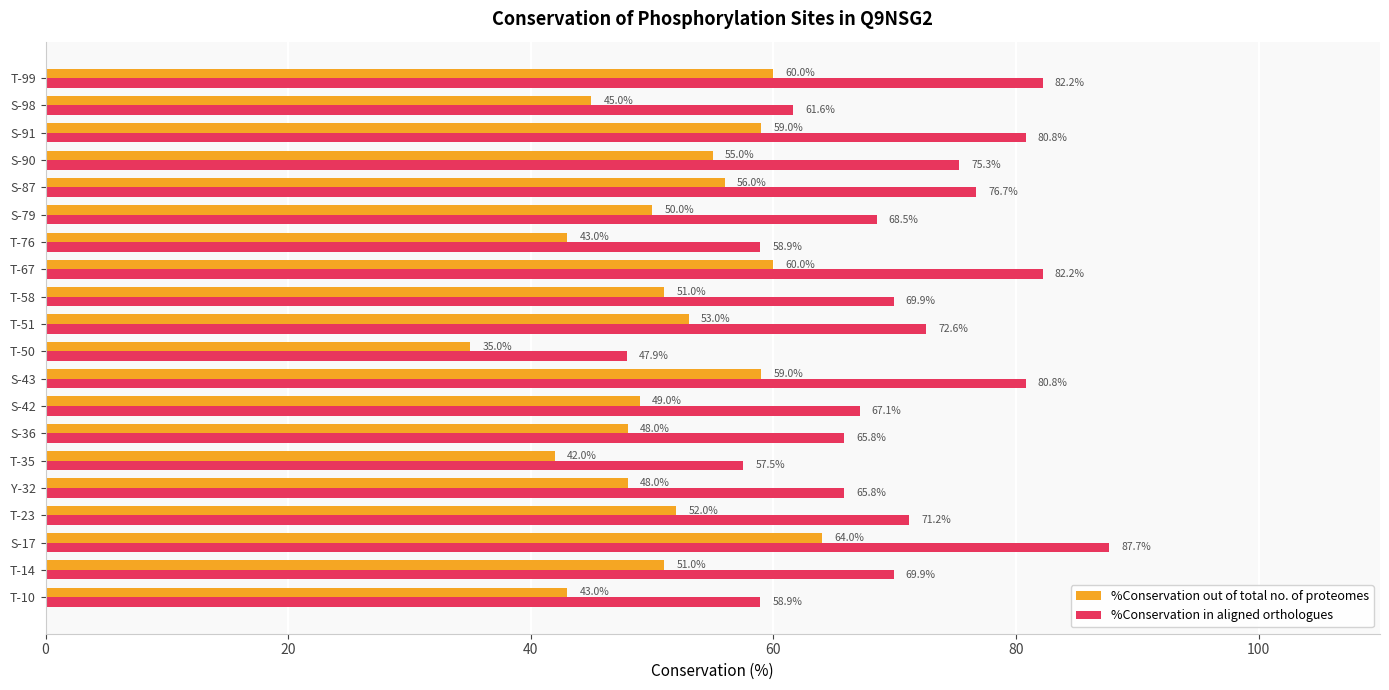

What is the total value across all series at S-17?

151.7